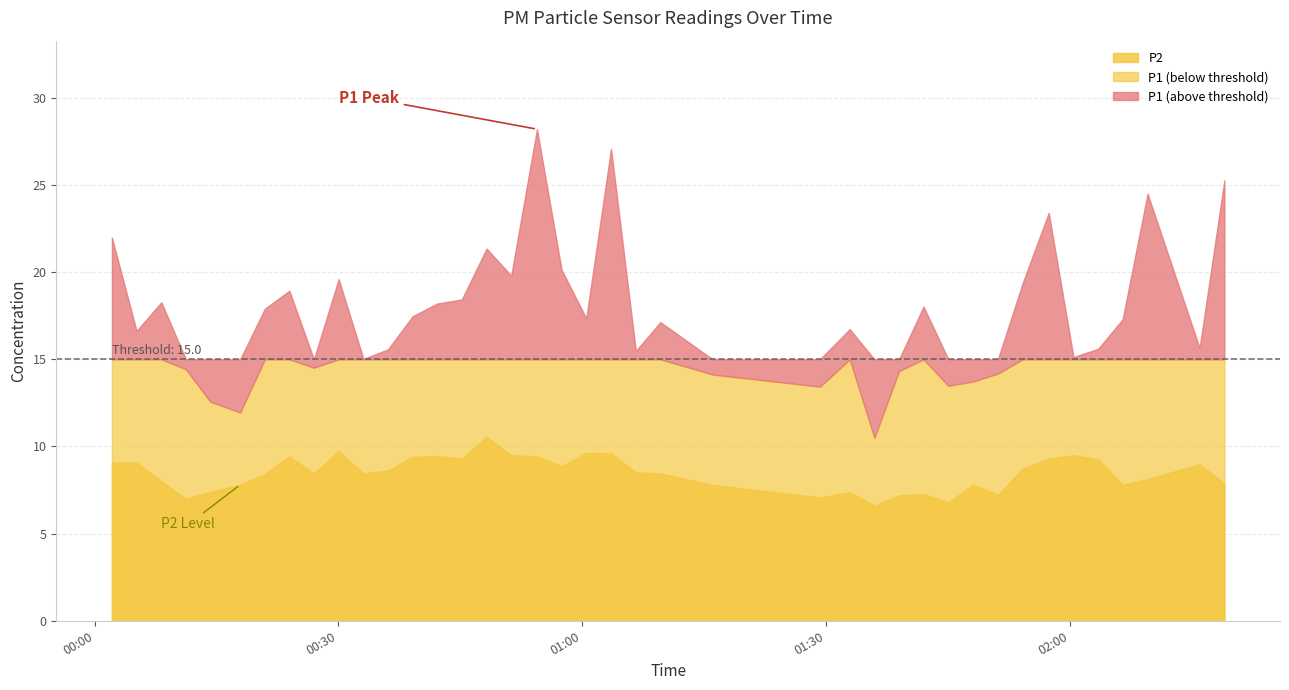

What is the lowest value of the P1 series?

10.5